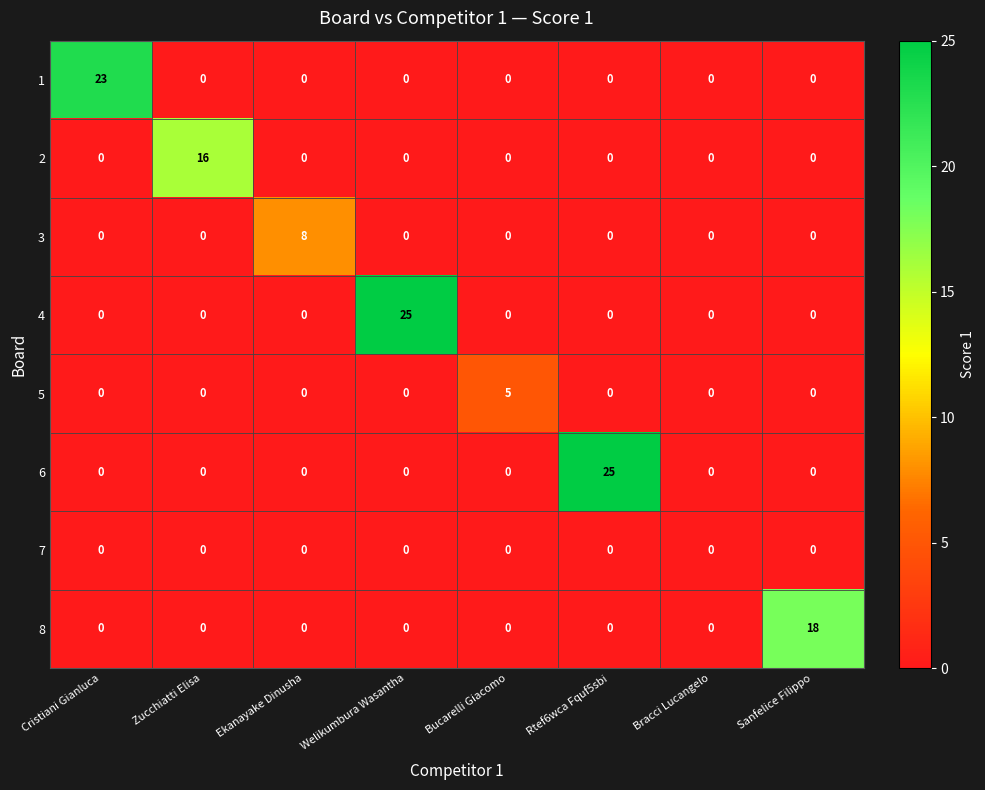

The 6 series shows -9 at Bracci Lucangelo. True or false?

False